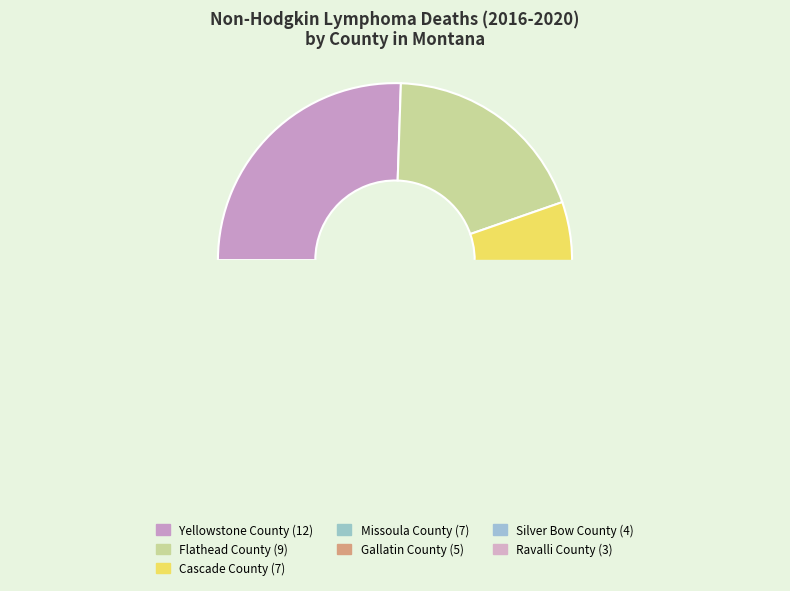

The Yellowstone County slice represents 36% of the pie. True or false?

False